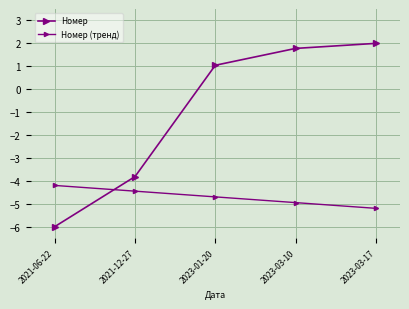

Which has a higher value, 2021-06-22 or 2023-01-20?

2023-01-20